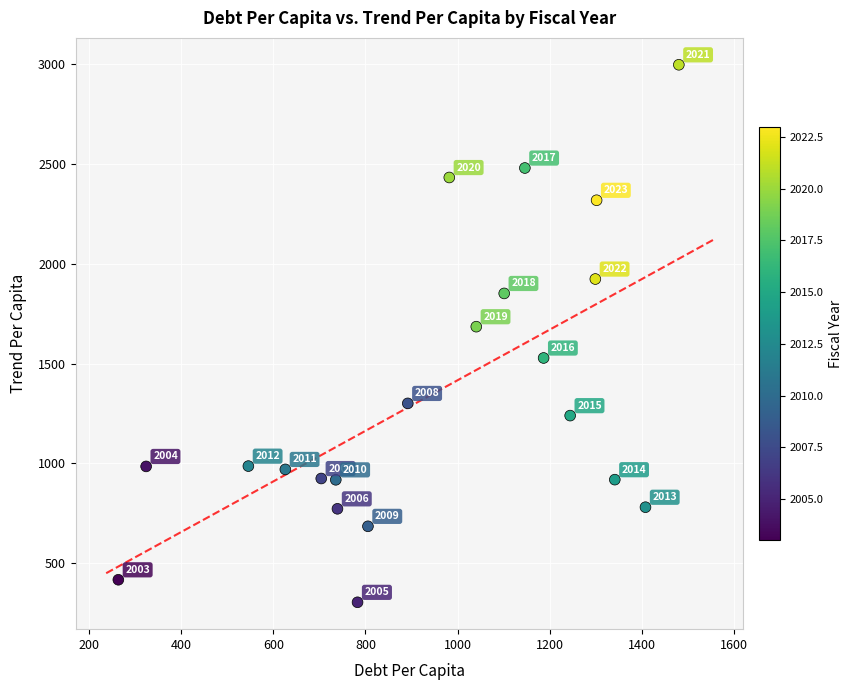

What Y value in the scatter plot is closest to 1650?

1685.4